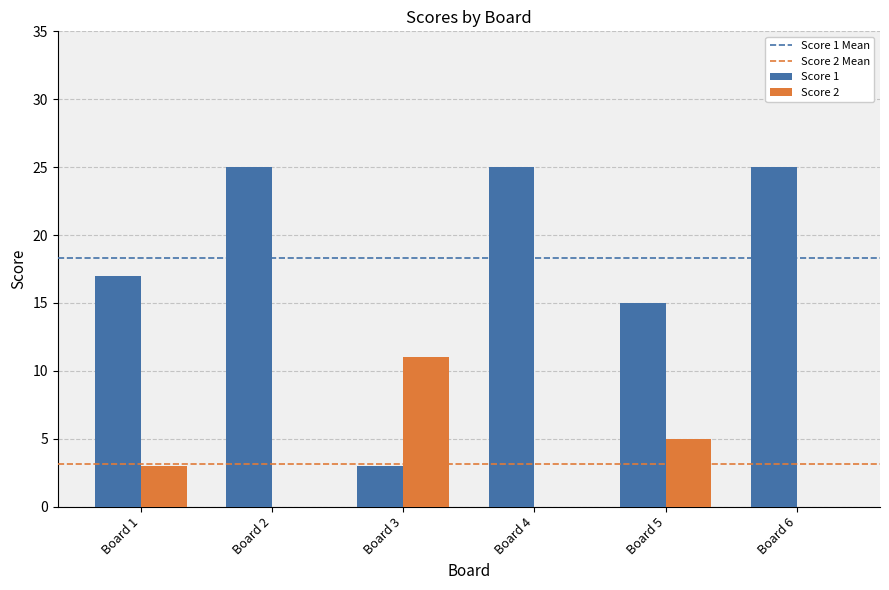

Reading left to right, list all the values displayed in this chart.

Score 1: Board 1=17	Board 2=25	Board 3=3	Board 4=25	Board 5=15	Board 6=25
Score 2: Board 1=3	Board 2=0	Board 3=11	Board 4=0	Board 5=5	Board 6=0